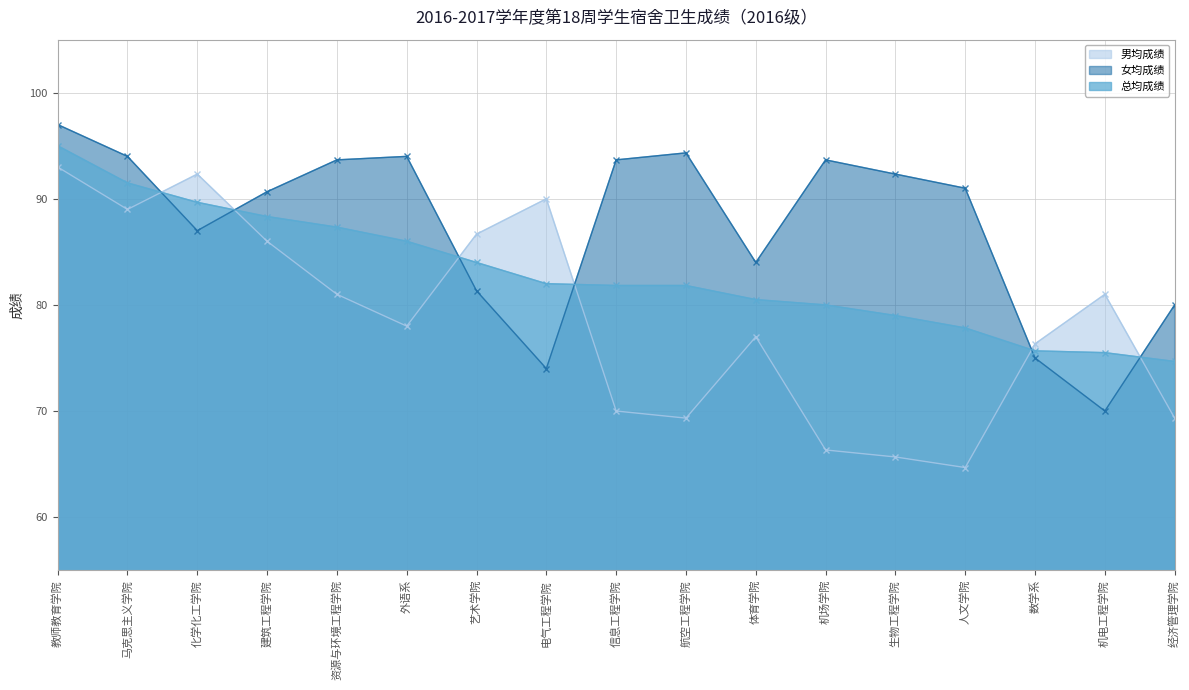

Where is the first local minimum for 女均成绩?

化学化工学院